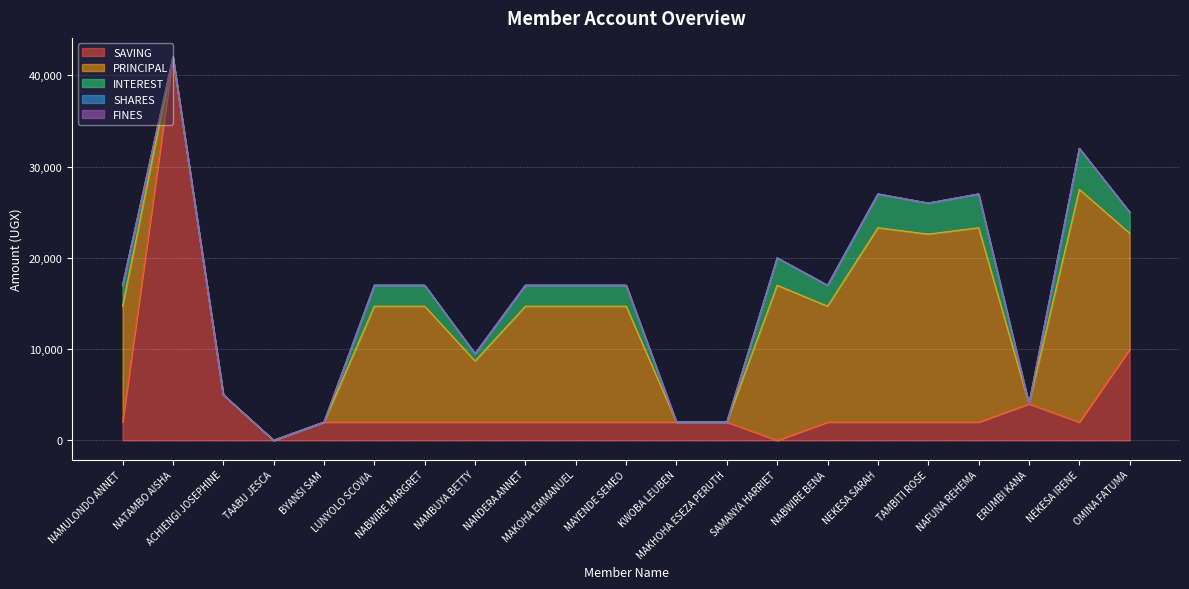

Which series has the largest total across all categories?

PRINCIPAL